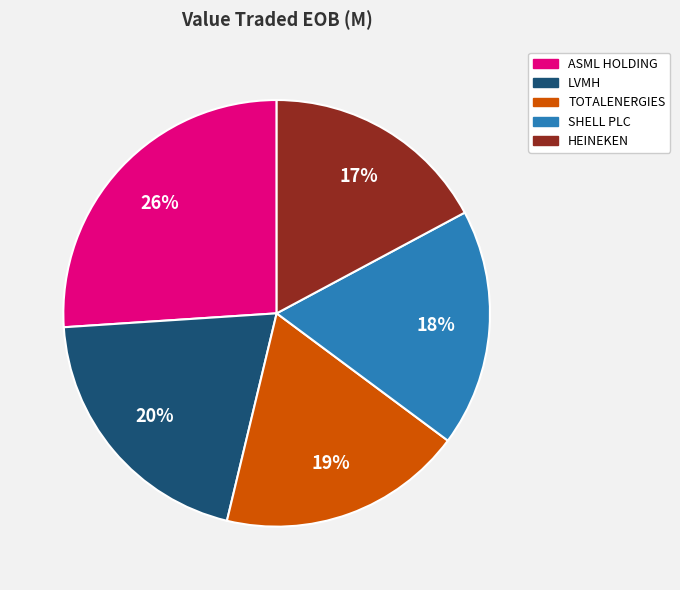

What is the smallest slice in the pie chart?

HEINEKEN